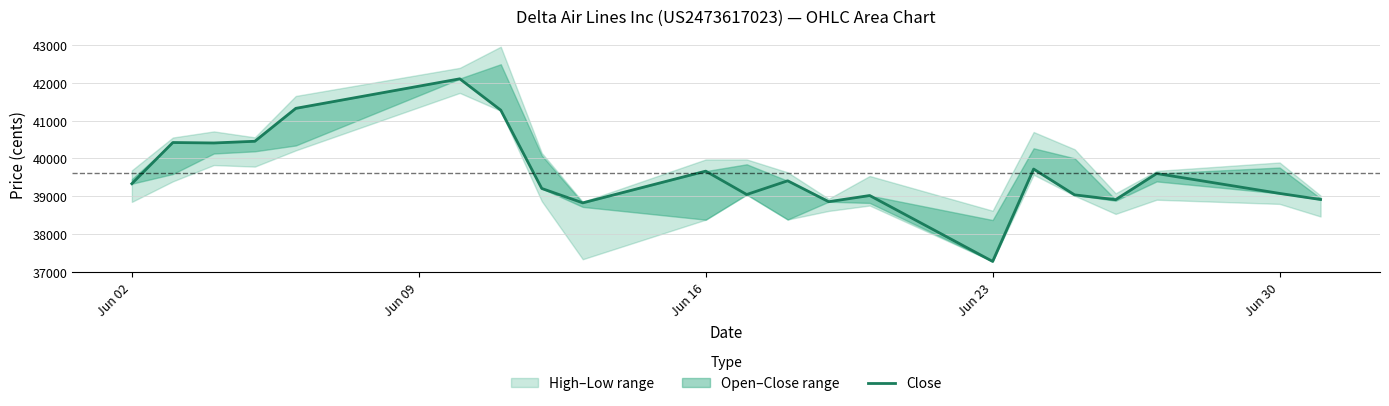

What is the average value?

39614